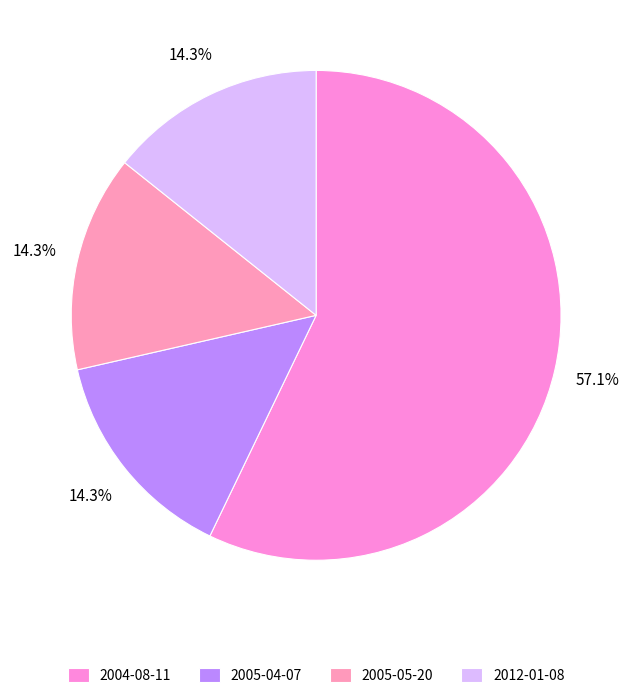

Does any single category account for the majority?

Yes